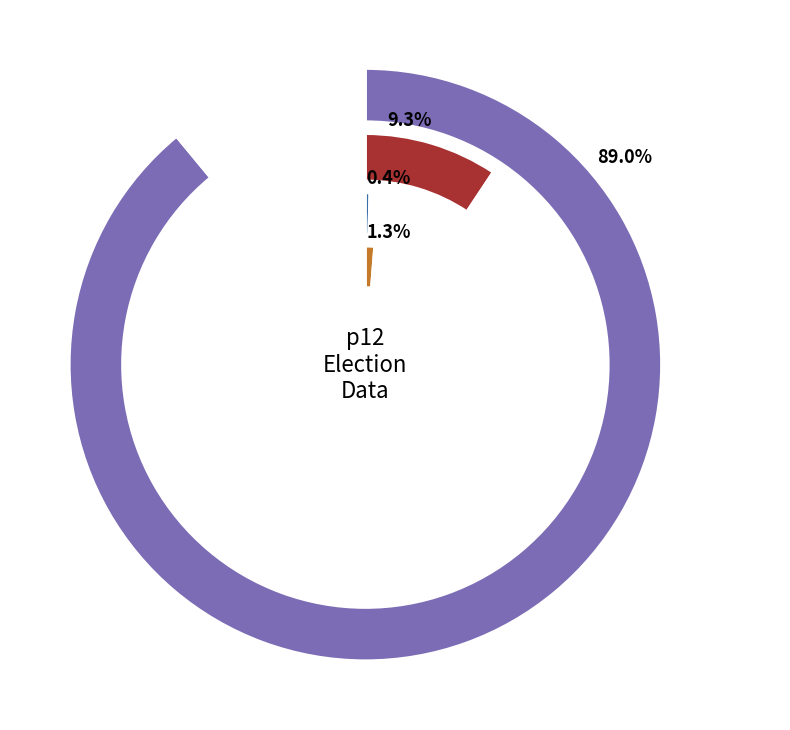

To the nearest percent, what percentage of the pie is 201000?

8%